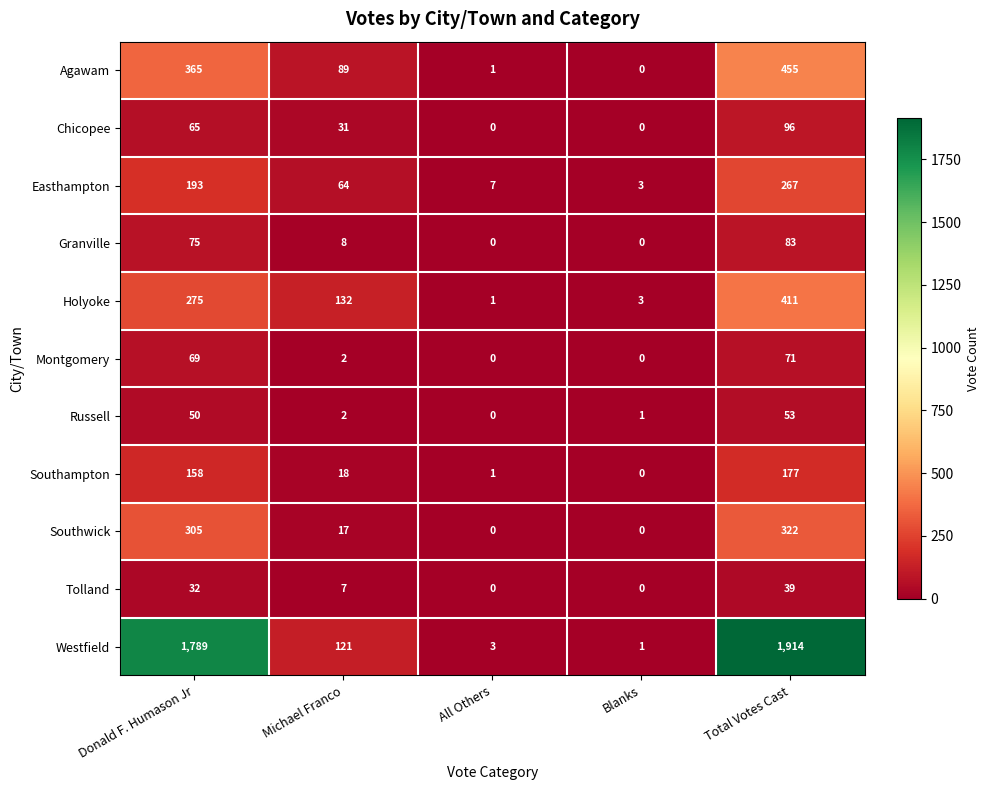

What value does the Holyoke series have at Total Votes Cast?

411